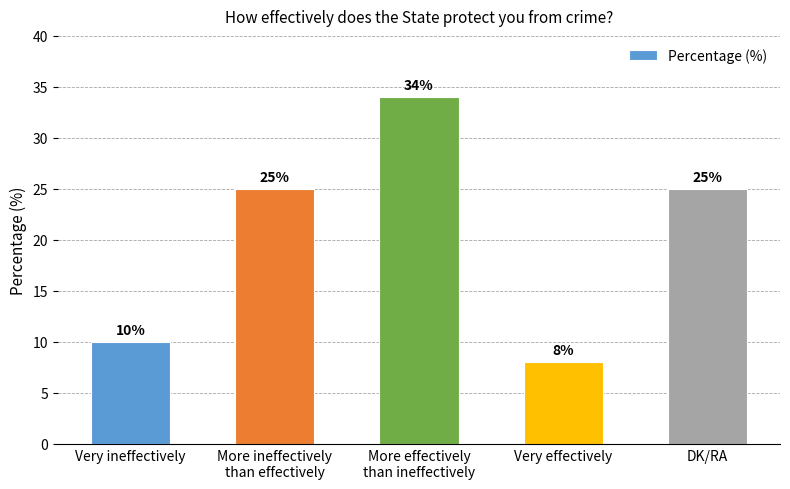

What position from the left is Very ineffectively?

1